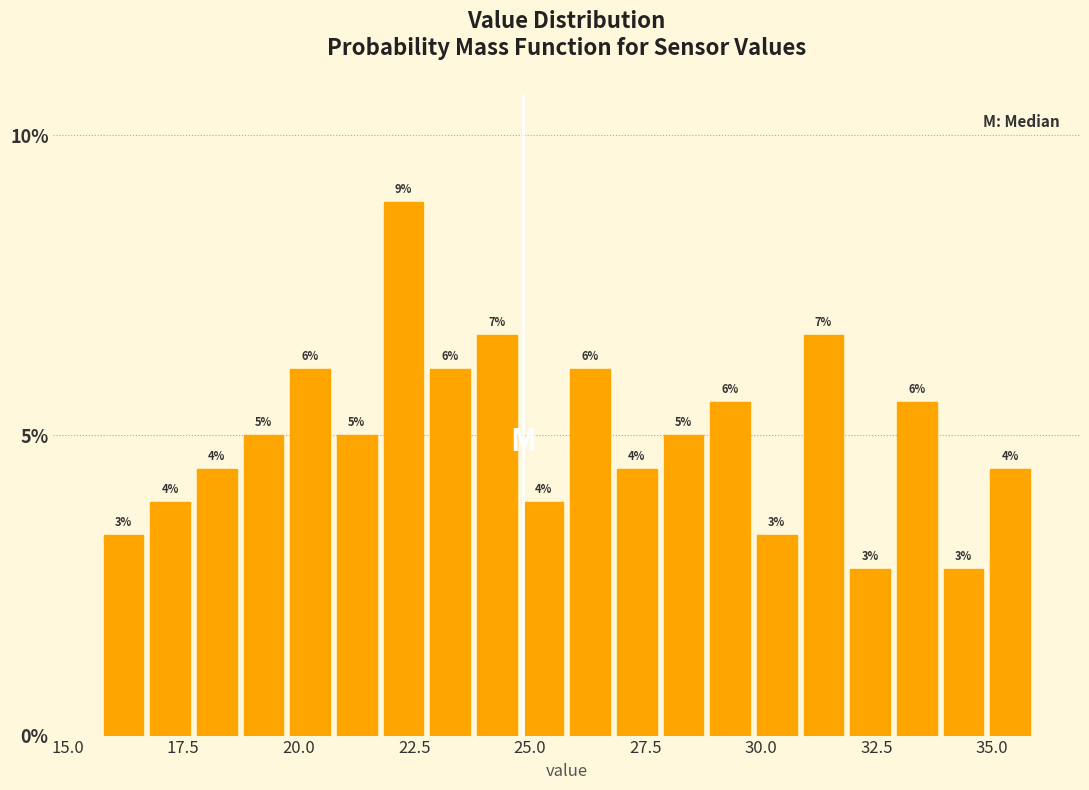

Around what value on the x-axis is the tallest bar? Give the approximate position of its centre, as read against the axis.

22.5